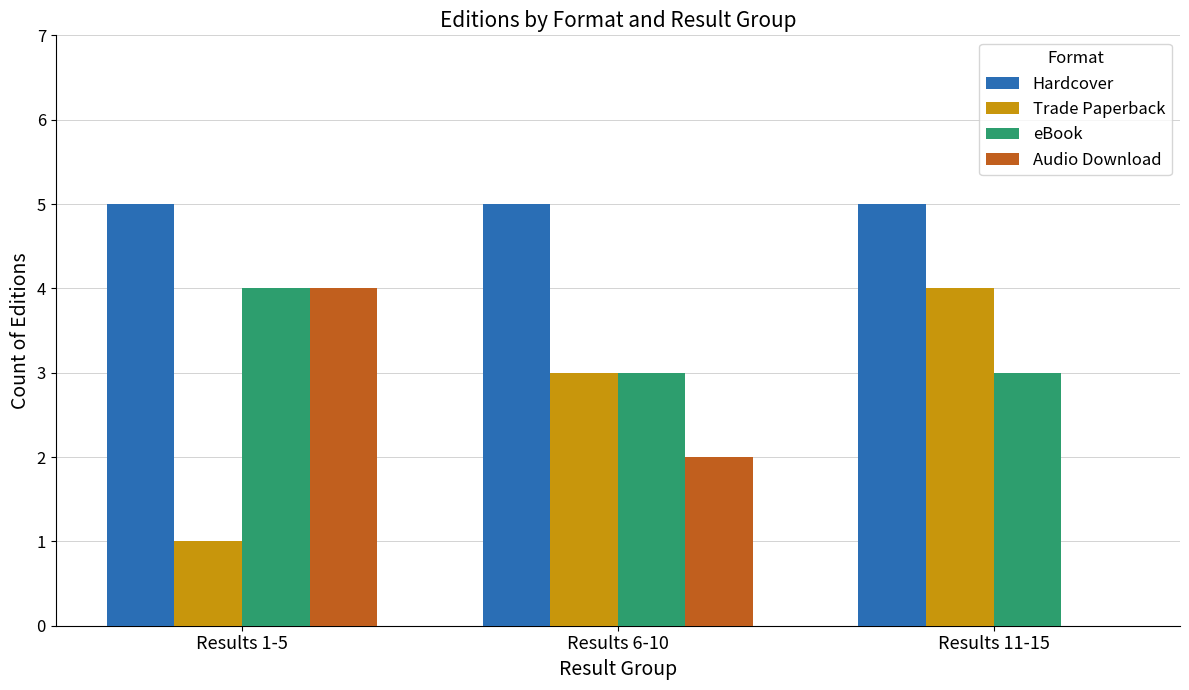

Is it true that eBook equals 2 at Results 11-15?

False